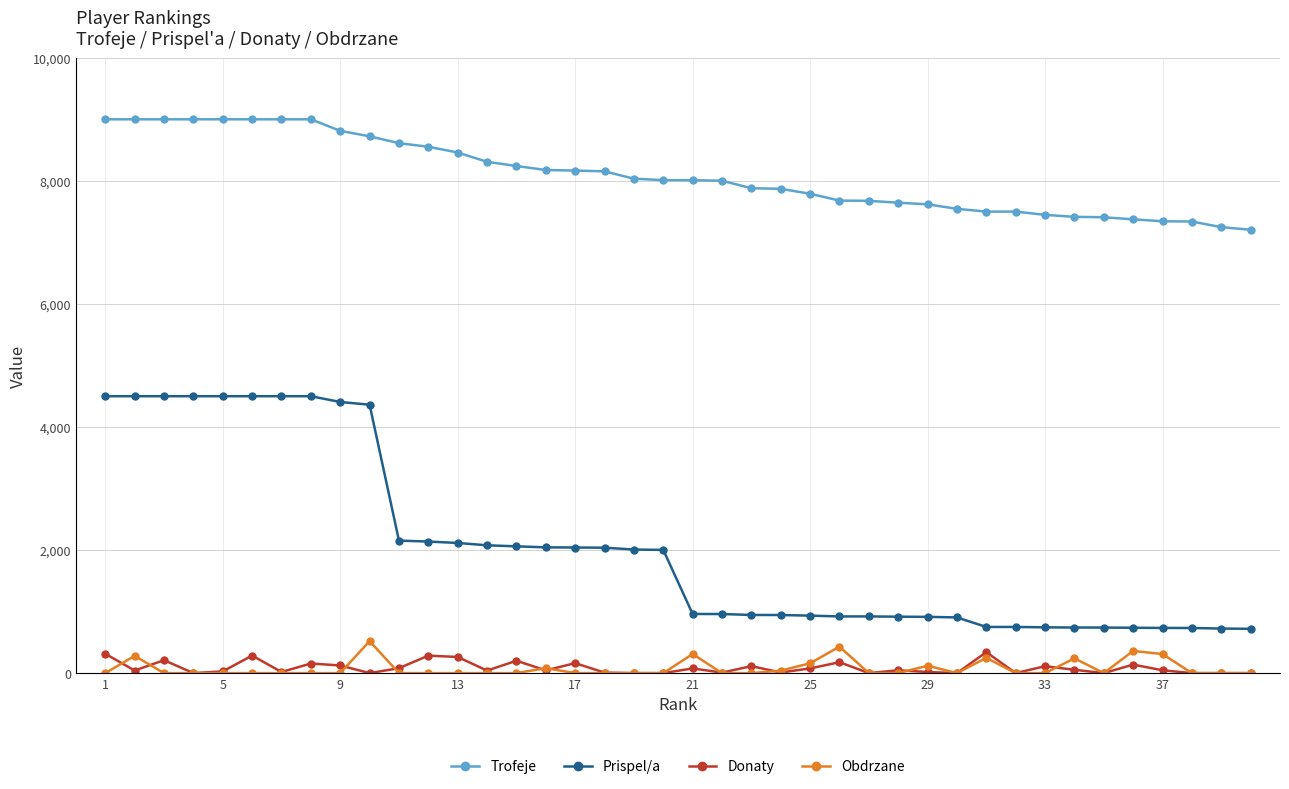

Count the number of data series in this chart.

4